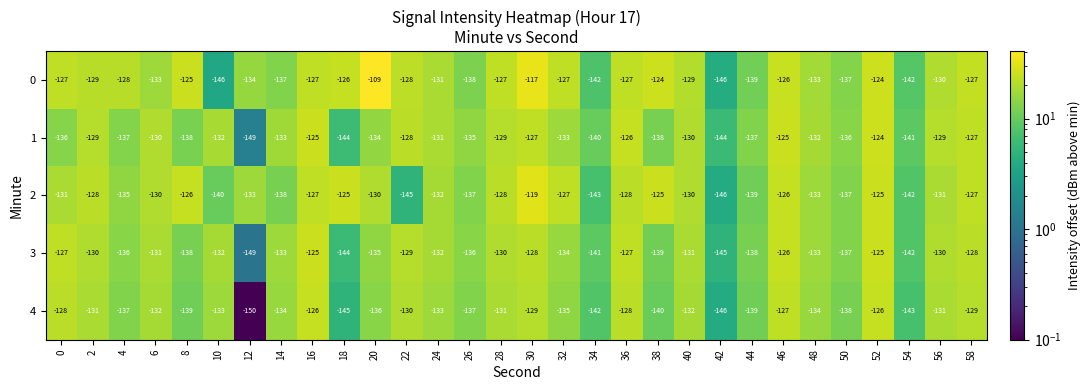

True or false: 4 has a value of -95 at 44.

False